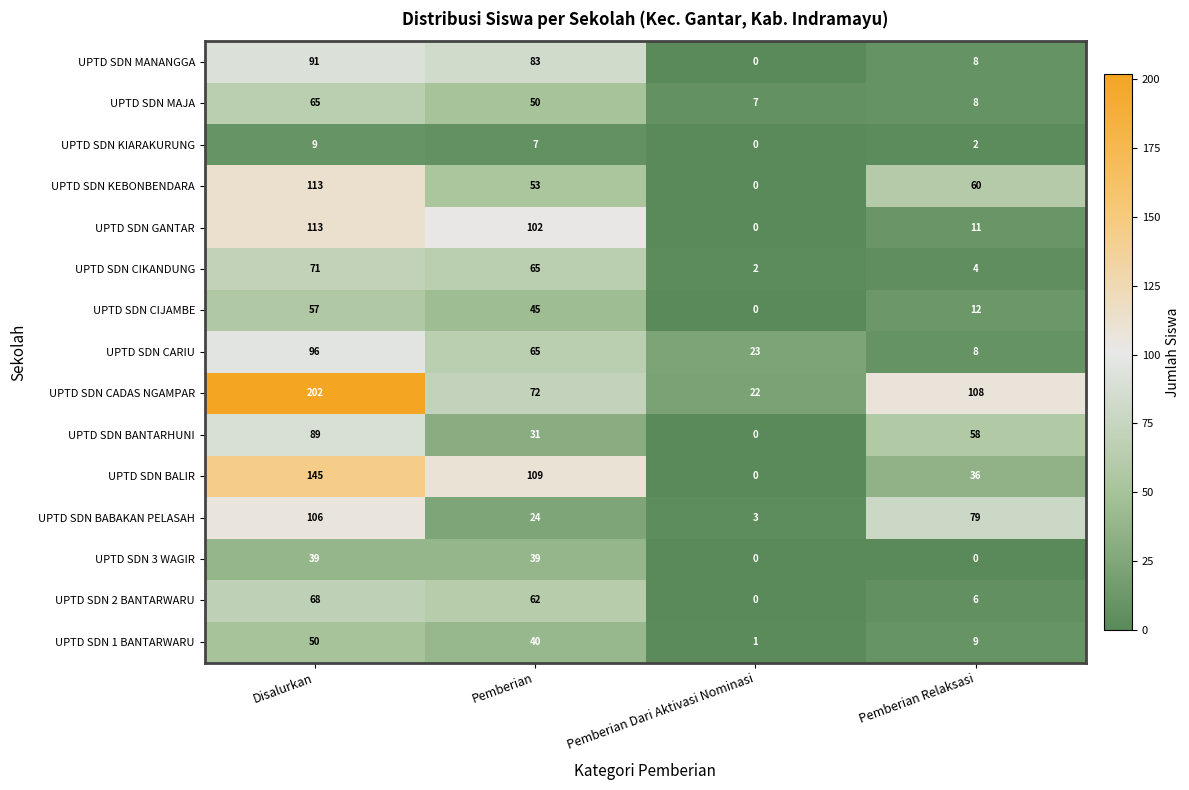

What is the total value across all series at Pemberian Relaksasi?

409